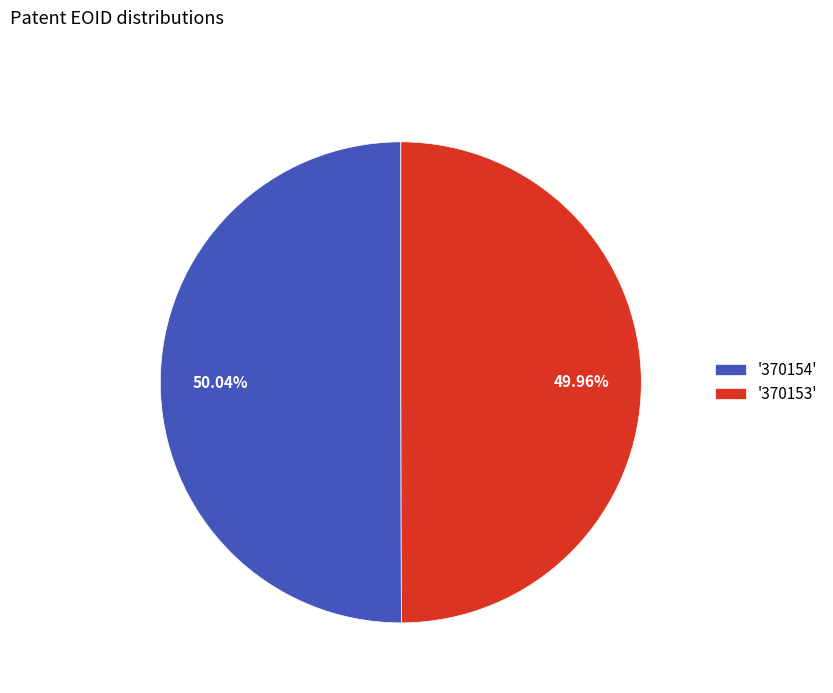

Combined, do '370154' and '370153' account for over 50%?

Yes